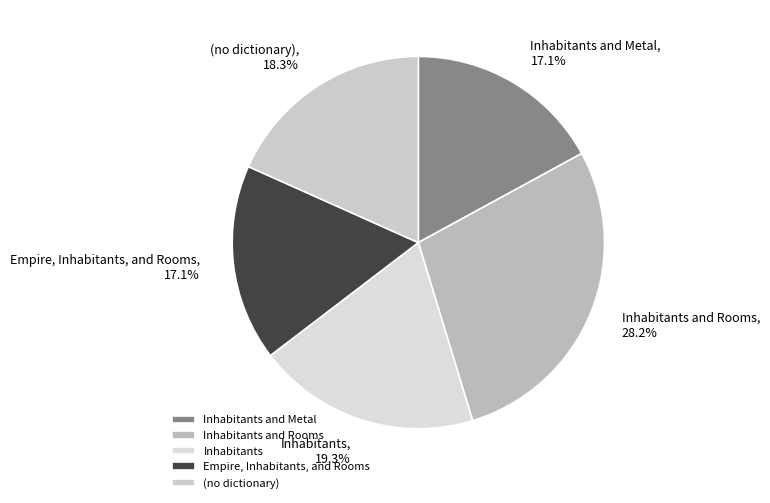

Is there a majority slice in this chart?

No